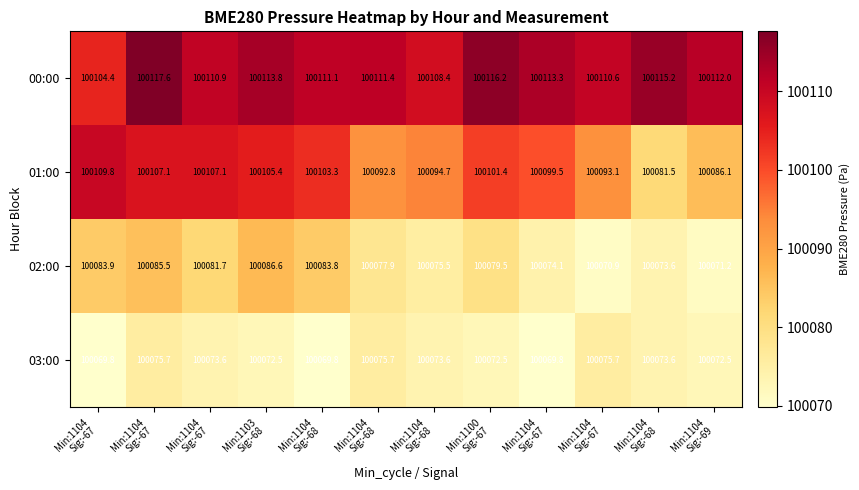

Reading right to left, extract all data points from this chart.

00:00: Min:1104
Sig:-69=100112.0	Min:1104
Sig:-68=100115.2	Min:1104
Sig:-67=100110.6	Min:1104
Sig:-67=100113.3	Min:1100
Sig:-67=100116.2	Min:1104
Sig:-68=100108.4	Min:1104
Sig:-68=100111.4	Min:1104
Sig:-68=100111.1	Min:1103
Sig:-68=100113.8	Min:1104
Sig:-67=100110.9	Min:1104
Sig:-67=100117.6	Min:1104
Sig:-67=100104.4
01:00: Min:1104
Sig:-69=100086.1	Min:1104
Sig:-68=100081.5	Min:1104
Sig:-67=100093.1	Min:1104
Sig:-67=100099.5	Min:1100
Sig:-67=100101.4	Min:1104
Sig:-68=100094.7	Min:1104
Sig:-68=100092.8	Min:1104
Sig:-68=100103.3	Min:1103
Sig:-68=100105.4	Min:1104
Sig:-67=100107.1	Min:1104
Sig:-67=100107.1	Min:1104
Sig:-67=100109.8
02:00: Min:1104
Sig:-69=100071.2	Min:1104
Sig:-68=100073.6	Min:1104
Sig:-67=100070.9	Min:1104
Sig:-67=100074.1	Min:1100
Sig:-67=100079.5	Min:1104
Sig:-68=100075.5	Min:1104
Sig:-68=100077.9	Min:1104
Sig:-68=100083.8	Min:1103
Sig:-68=100086.6	Min:1104
Sig:-67=100081.7	Min:1104
Sig:-67=100085.5	Min:1104
Sig:-67=100083.9
03:00: Min:1104
Sig:-69=100072.5	Min:1104
Sig:-68=100073.6	Min:1104
Sig:-67=100075.7	Min:1104
Sig:-67=100069.8	Min:1100
Sig:-67=100072.5	Min:1104
Sig:-68=100073.6	Min:1104
Sig:-68=100075.7	Min:1104
Sig:-68=100069.8	Min:1103
Sig:-68=100072.5	Min:1104
Sig:-67=100073.6	Min:1104
Sig:-67=100075.7	Min:1104
Sig:-67=100069.8